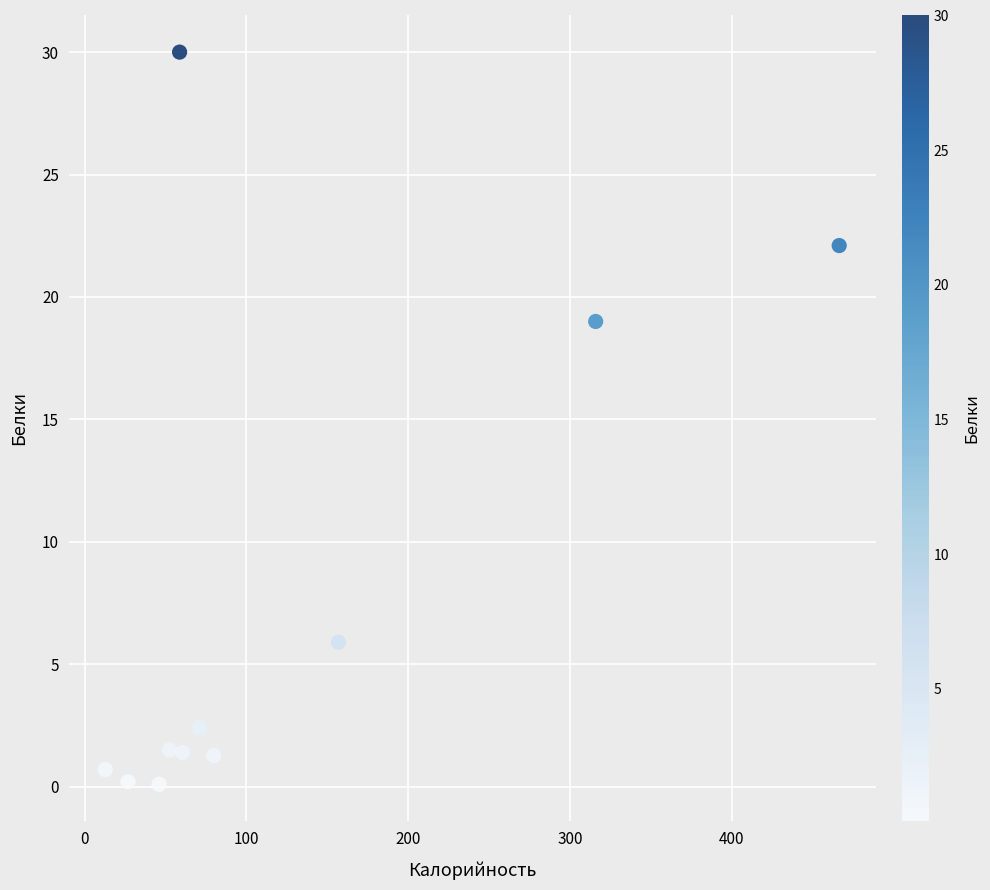

What is the average Y value?

7.7